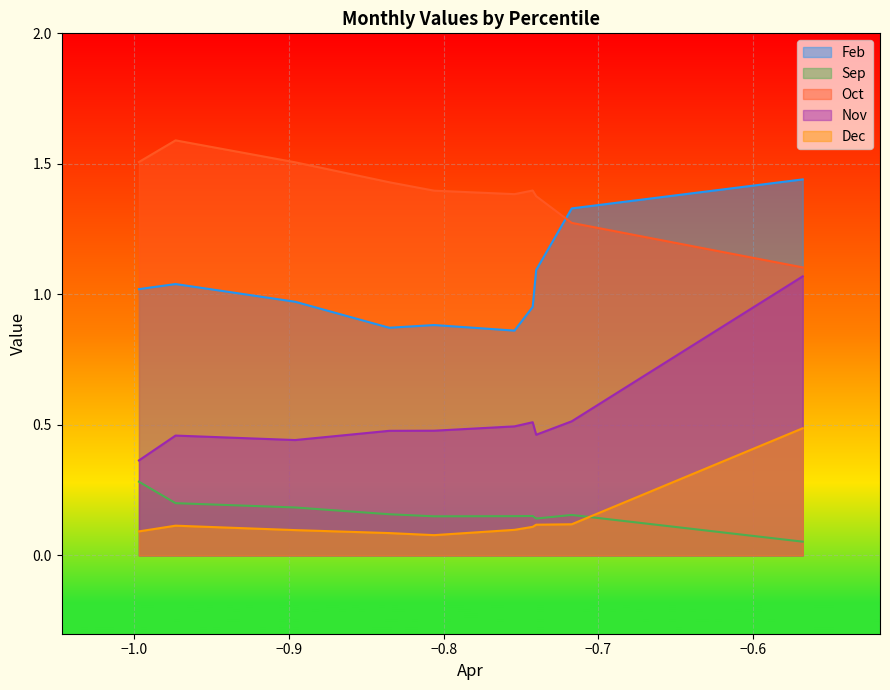

How many interior local valleys does the Oct series have?

1